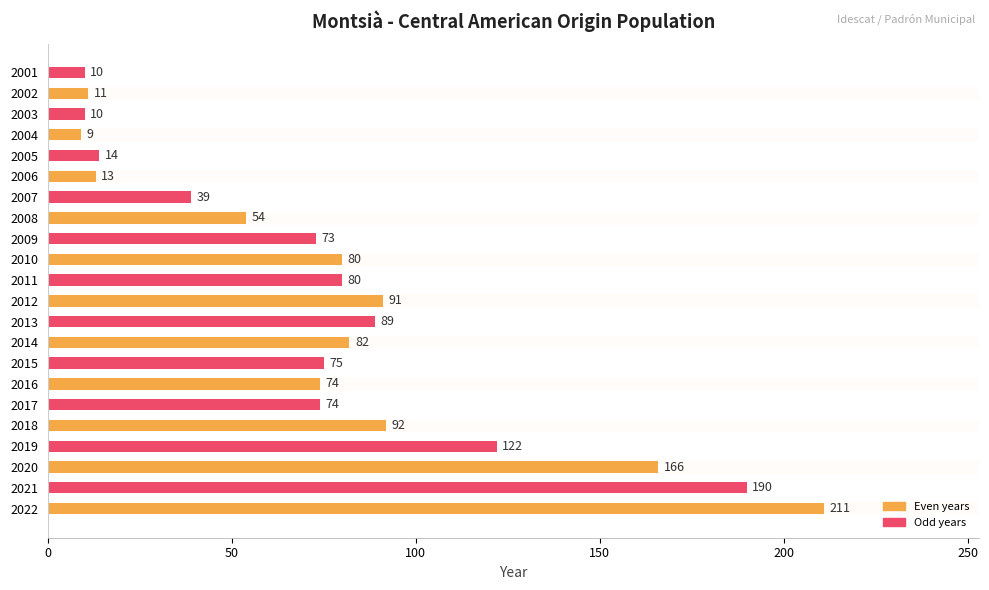

True or false: the data shows 122 at 2019.

True